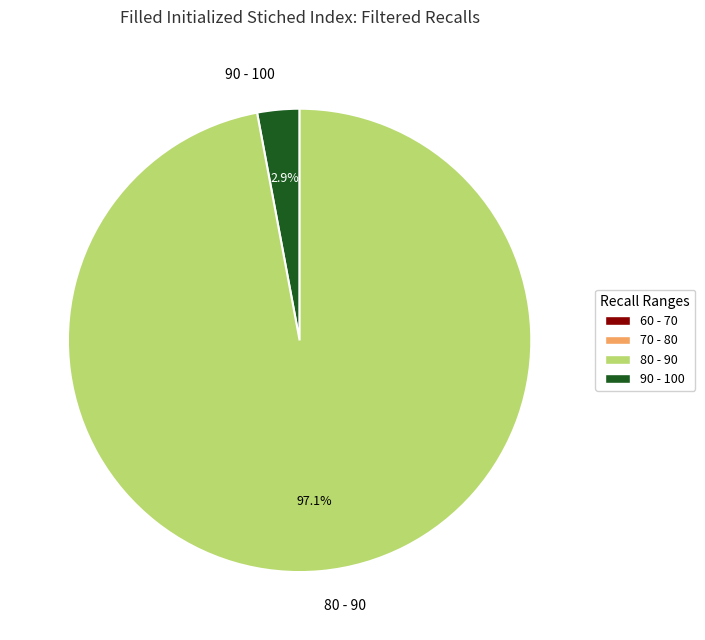

Rank the categories by value from lowest to highest.

90 - 100, 80 - 90